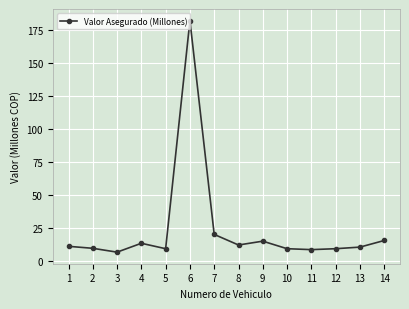

What value does the data have at 4?

13.7